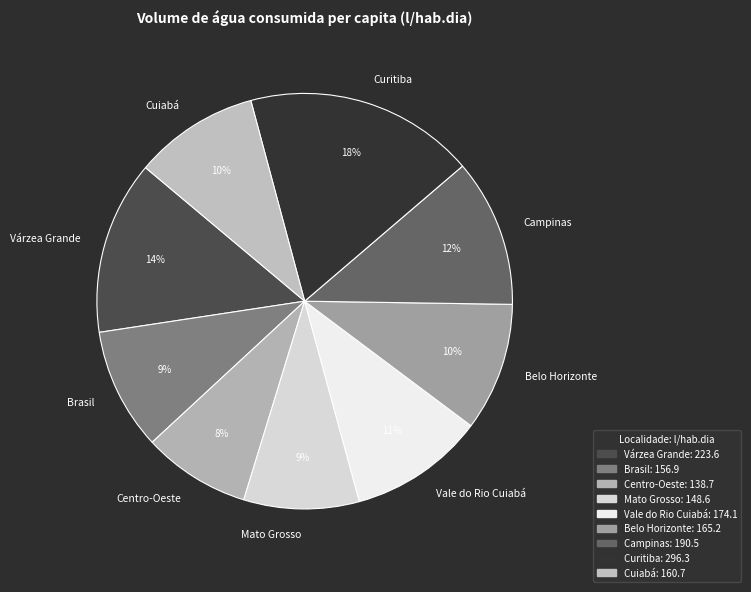

To the nearest percent, what portion does Campinas represent?

12%